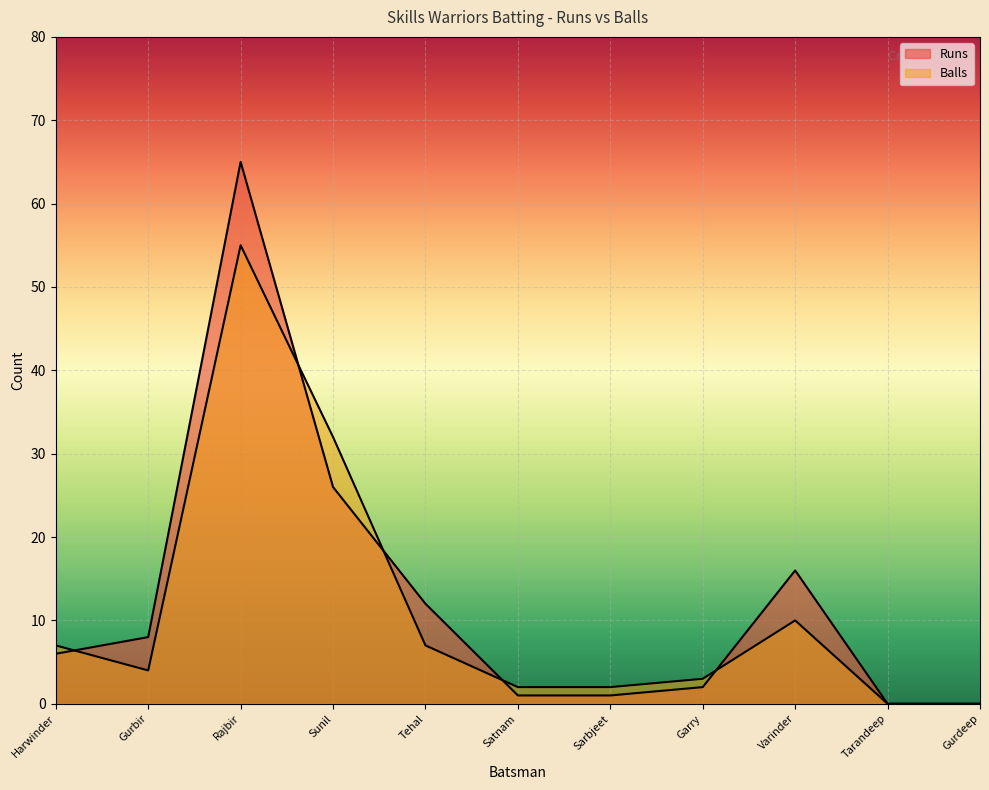

How many data points in Runs are less than 6?

5